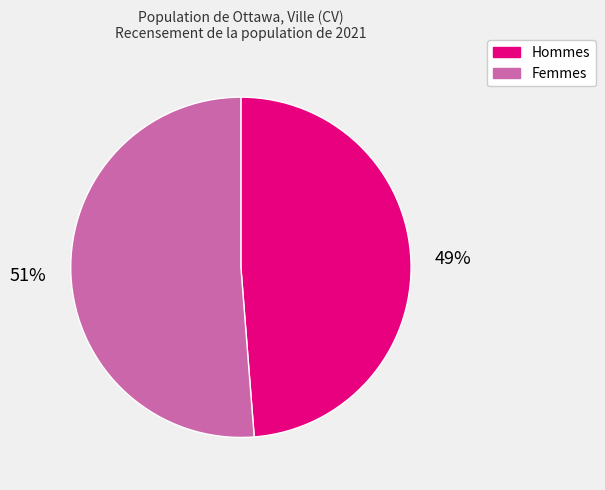

The Hommes slice represents 58% of the pie. True or false?

False